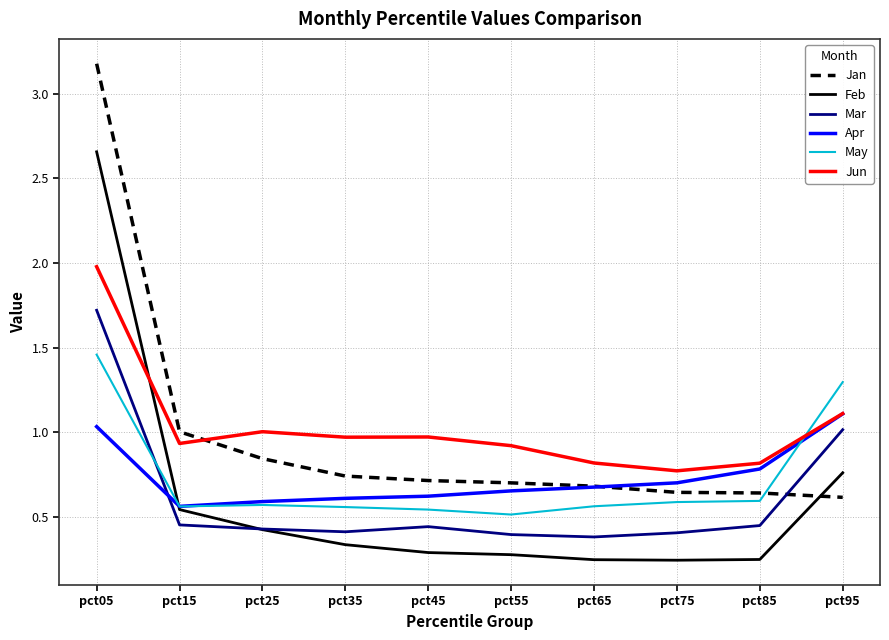

Rank the series by their maximum value, from lowest to highest.

Apr, May, Mar, Jun, Feb, Jan